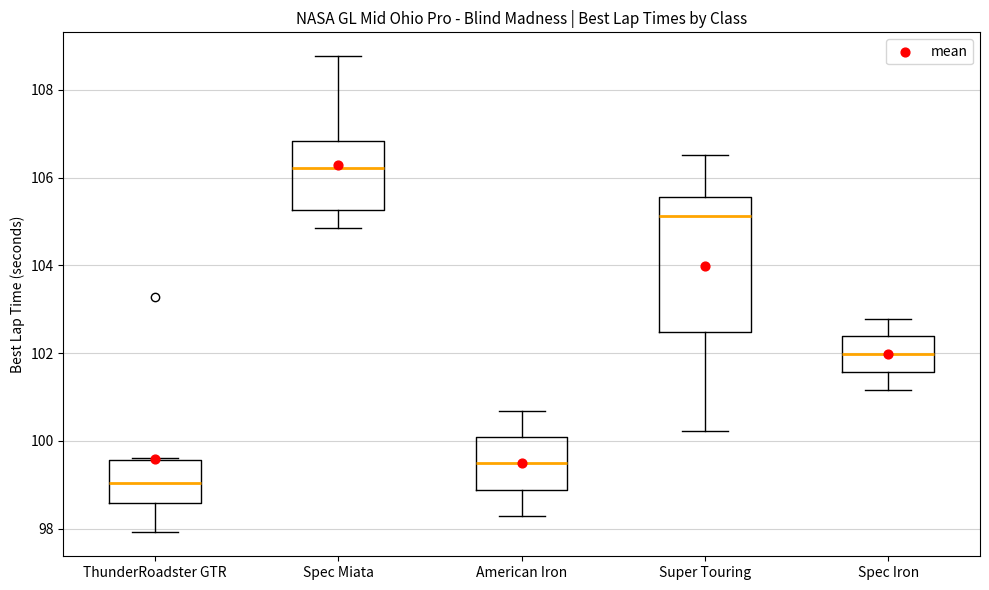

Reading left to right, transcribe this box plot: for each box, give where its median line is, the range the box spans, and where its two whiskers end, as read against the y-axis. The values are not printed on the chart, so give them approximately, as read against the axis.

ThunderRoadster GTR: median 99.0, box 98.6 to 99.6, whiskers 98.0 to 99.6
Spec Miata: median 106.2, box 105.2 to 106.8, whiskers 104.8 to 108.8
American Iron: median 99.4, box 98.8 to 100.0, whiskers 98.2 to 100.6
Super Touring: median 105.2, box 102.4 to 105.6, whiskers 100.2 to 106.6
Spec Iron: median 102.0, box 101.6 to 102.4, whiskers 101.2 to 102.8